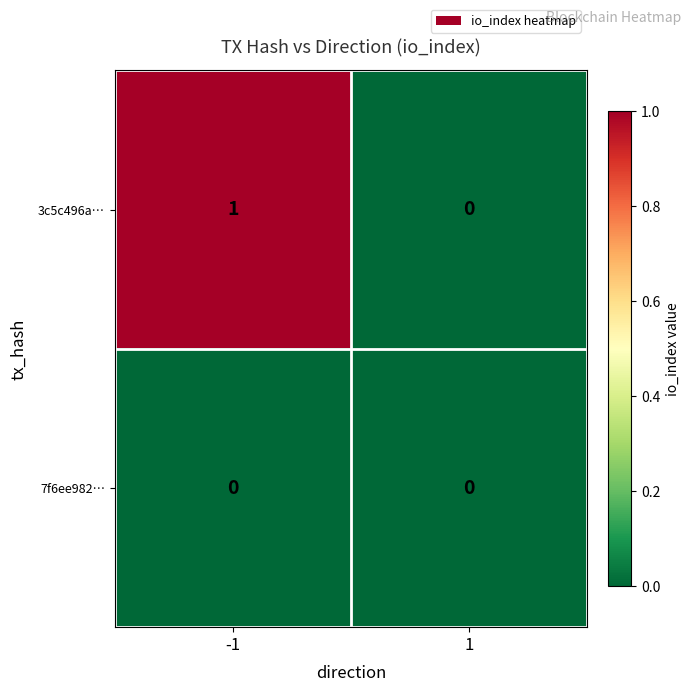

Rank the series by their average value, from highest to lowest.

3c5c496a…, 7f6ee982…